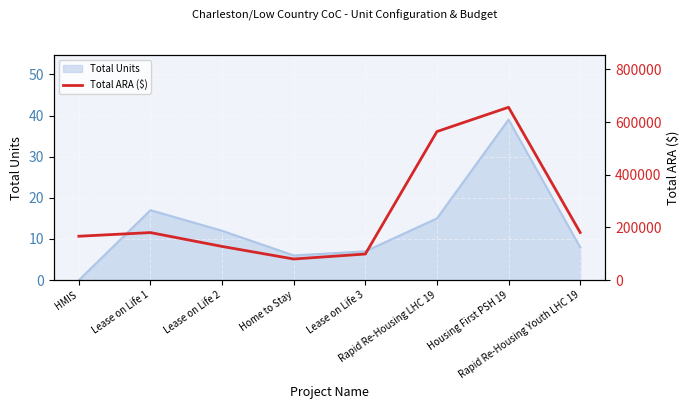

How many categories are shown in the chart?

8